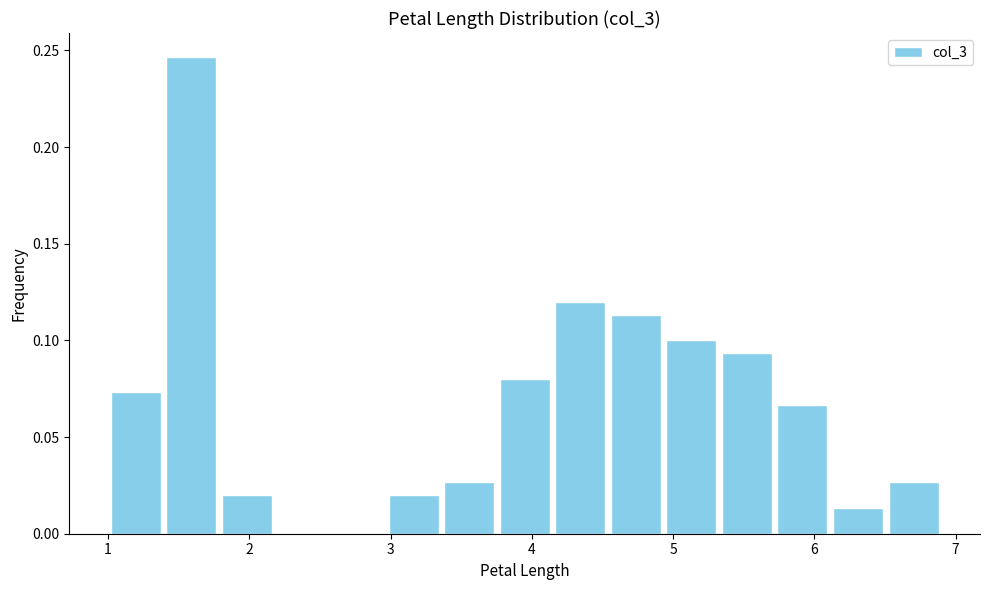

Around what value on the x-axis is the tallest bar? Give the approximate position of its centre, as read against the axis.

1.6